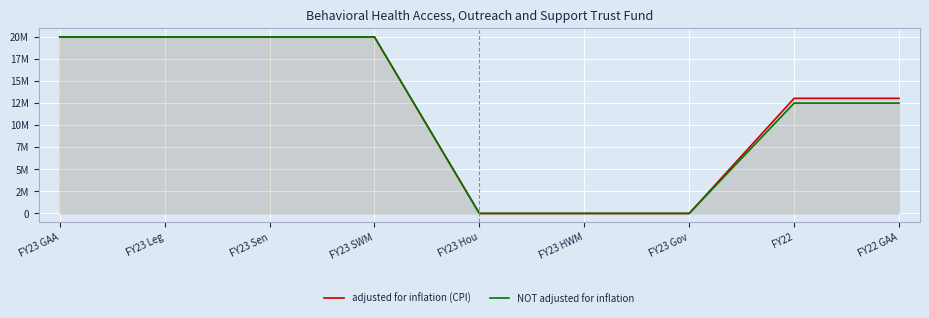

What position from the left is FY22 GAA?

9